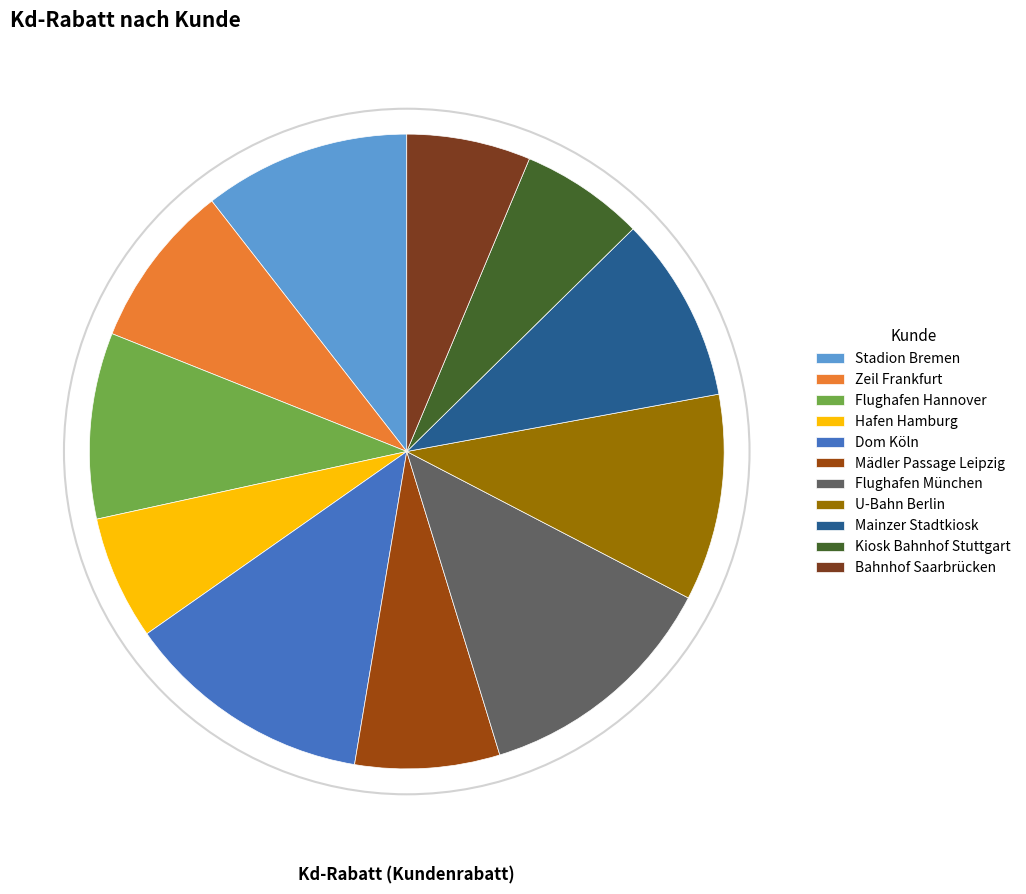

True or false: Flughafen München accounts for 13% of the total.

True